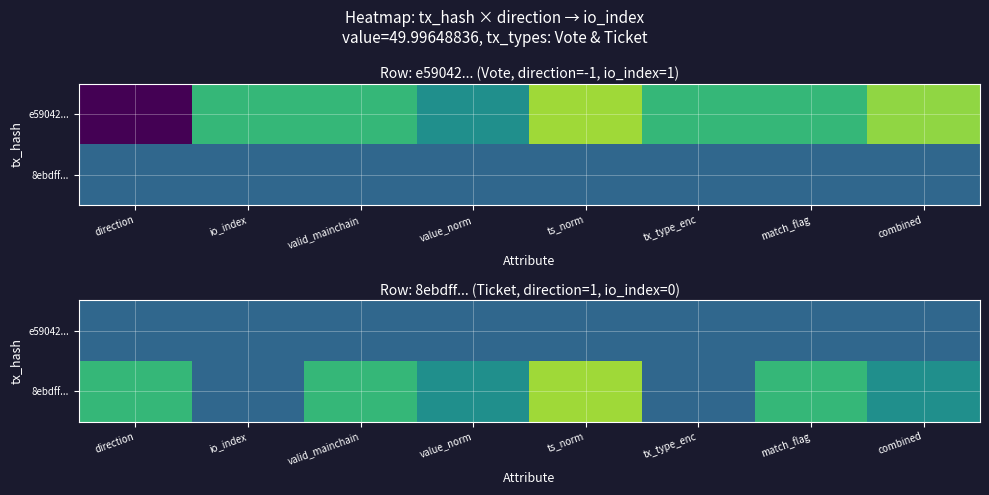

Is the value of 8ebdff... at io_index greater than the value of e59042... at tx_type_enc?

No